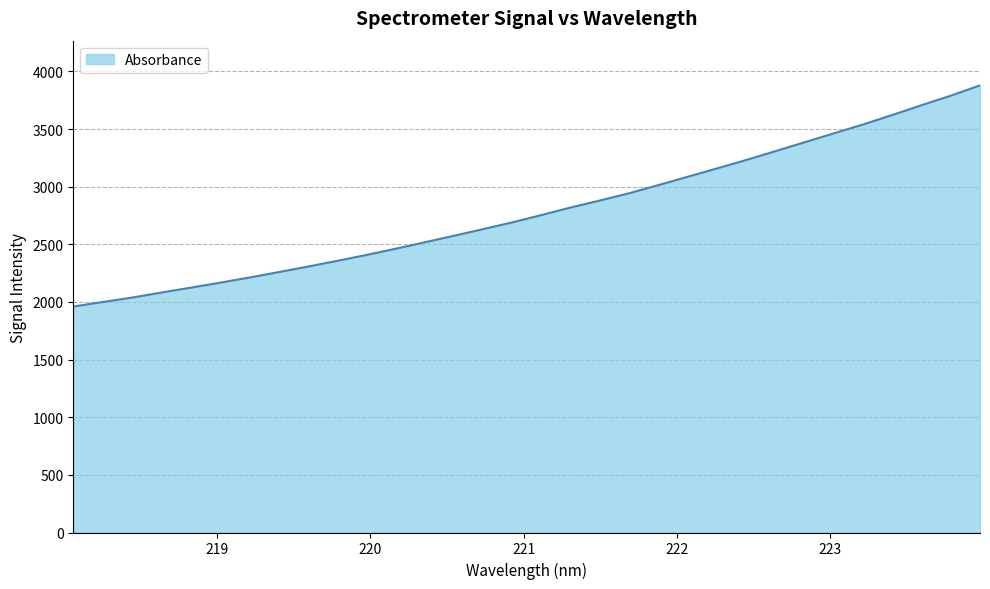

True or false: the data has more than 2 interior local peaks.

False